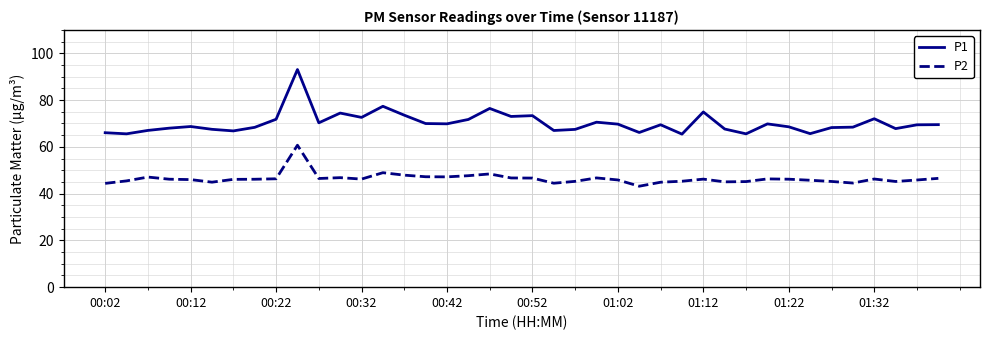

Rank the series by their maximum value, from lowest to highest.

P2, P1